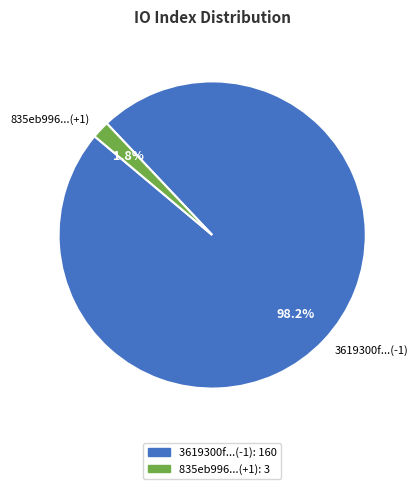

Which slice represents more than half of the pie?

3619300f...(-1)